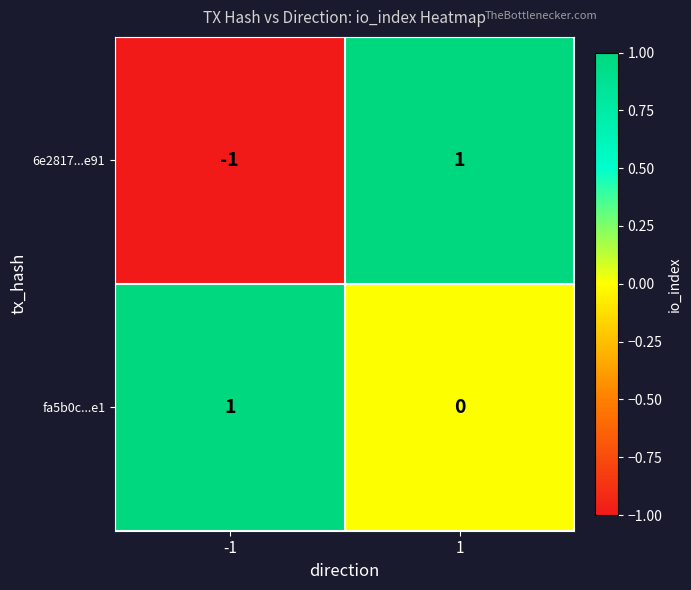

Which series has the largest total across all categories?

fa5b0c...e1